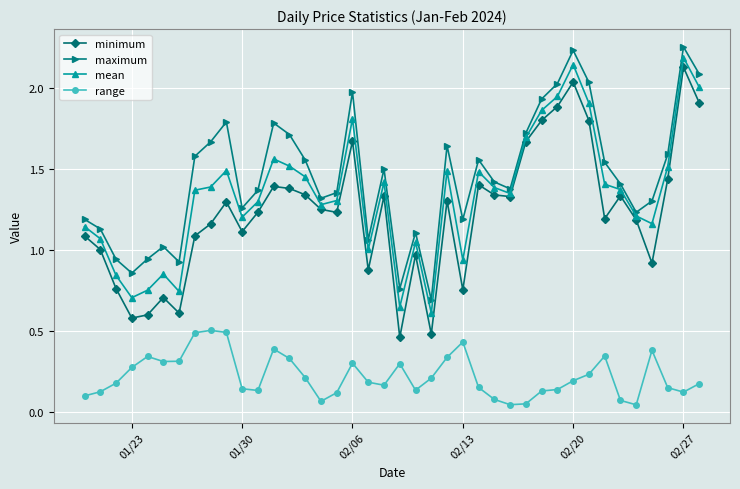

At how many categories does at least one series exceed 1?

34